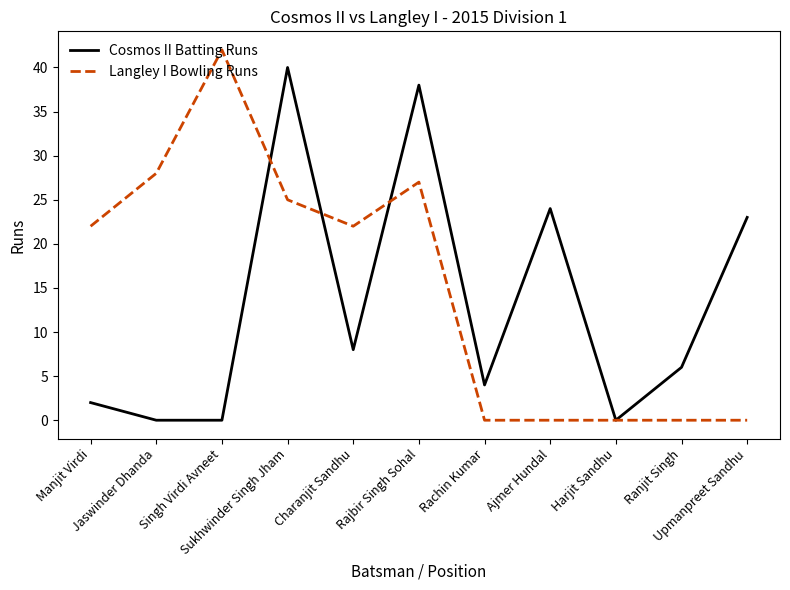

What position from the left is Jaswinder Dhanda?

2